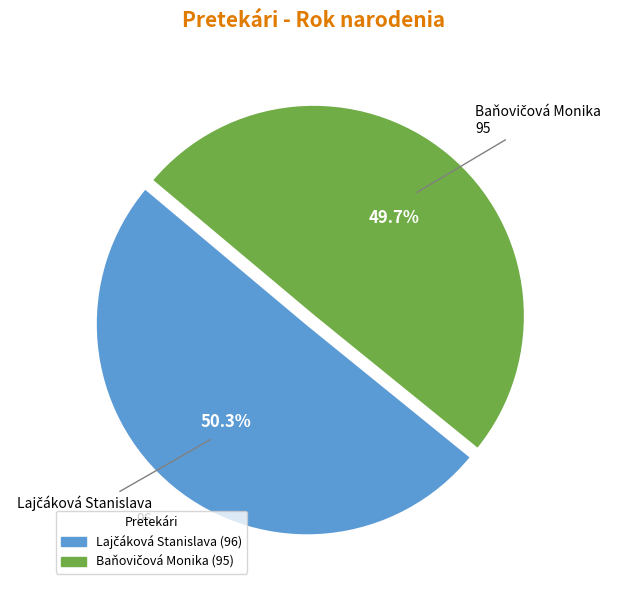

Does any single category account for the majority?

Yes